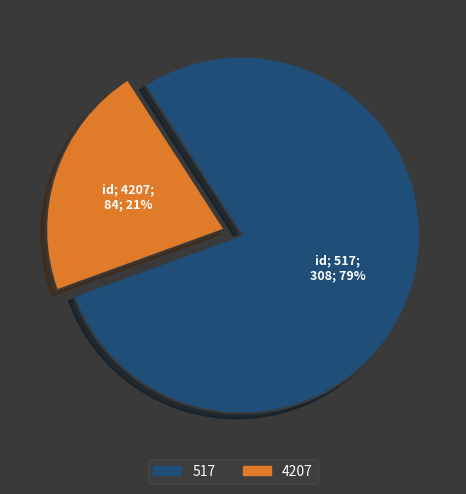

Do 517 and 4207 together represent more than half of the pie?

Yes